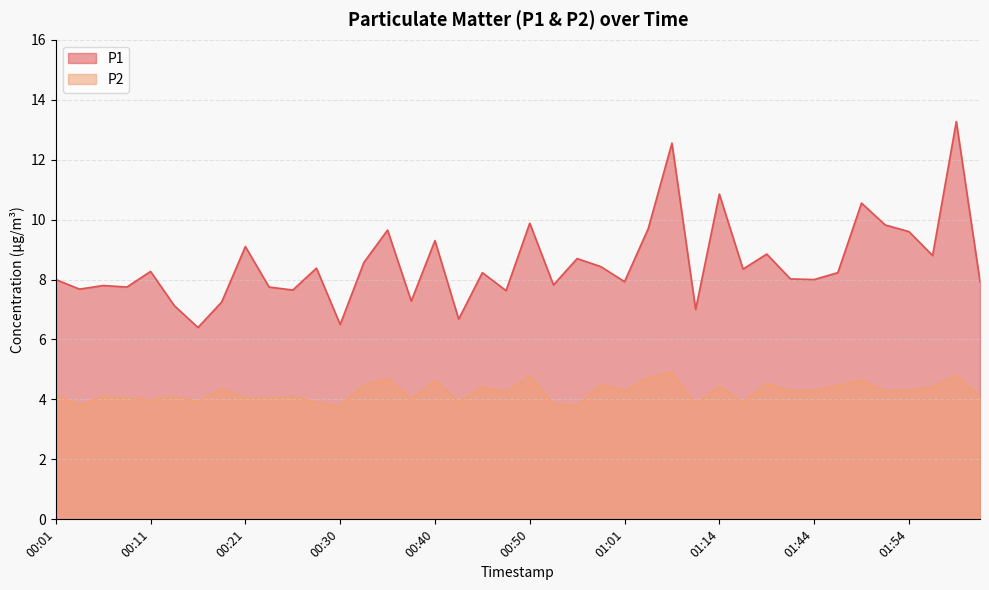

Which series has the largest total across all categories?

P1